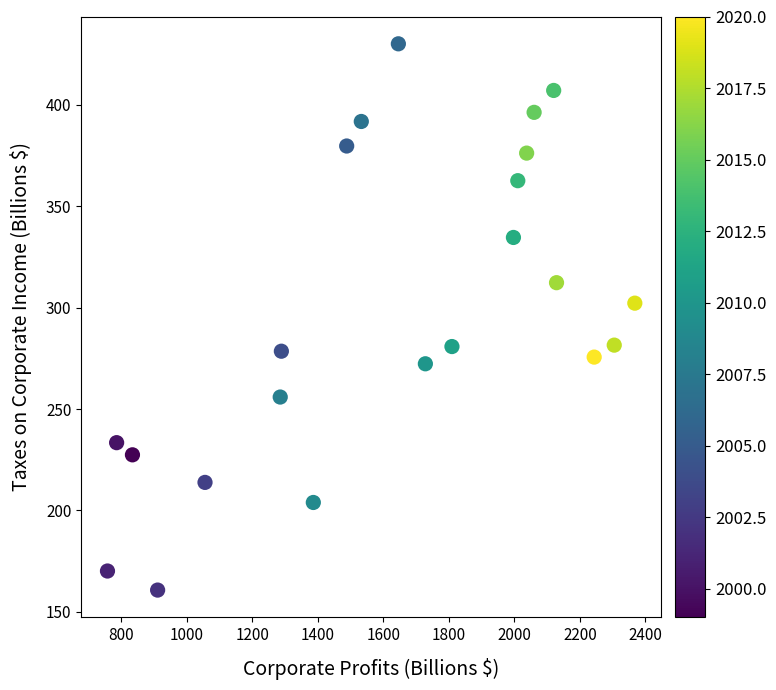

What is the range of Y values (max minus min)?

269.4